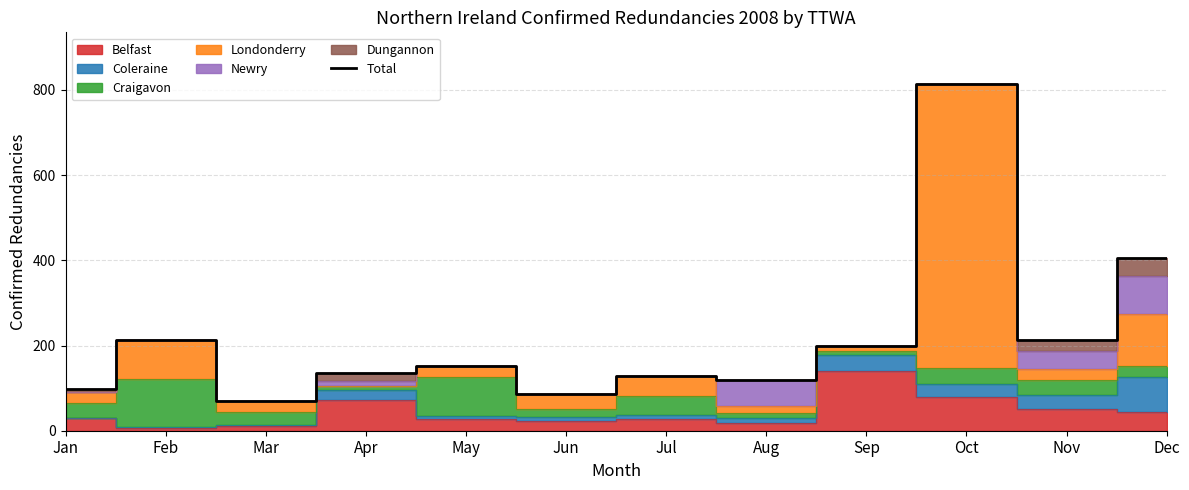

At which category does the data reach its first local valley?

Mar